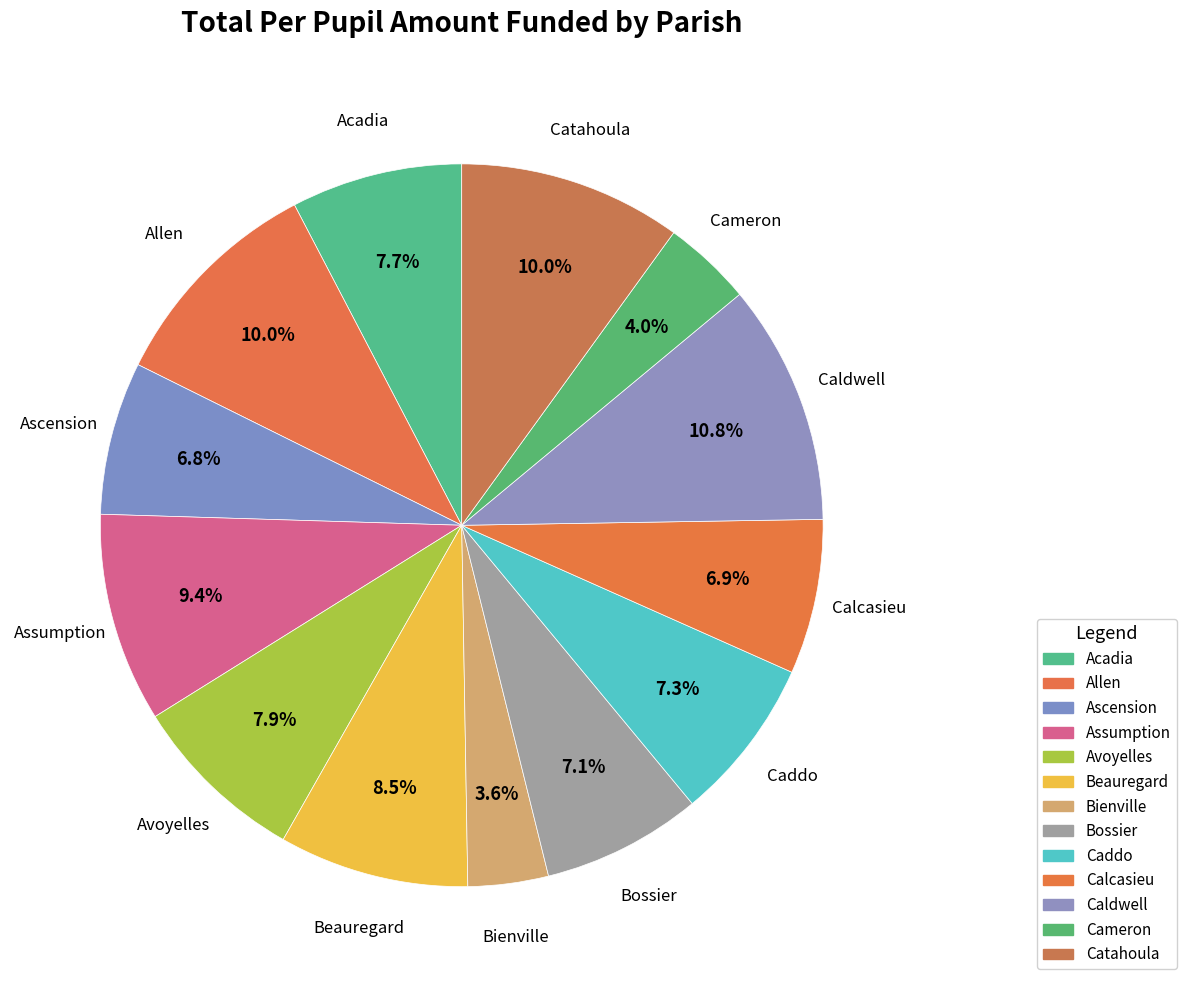

How many segments does this pie chart have?

13